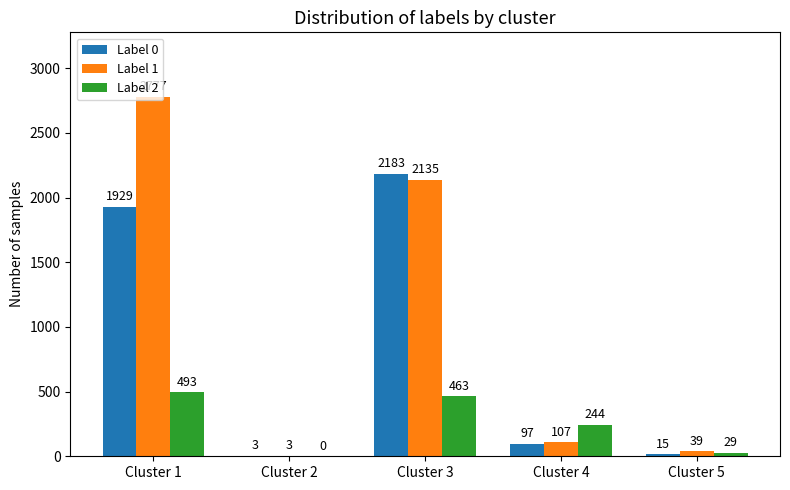

Which series has the widest spread of values?

Label 1